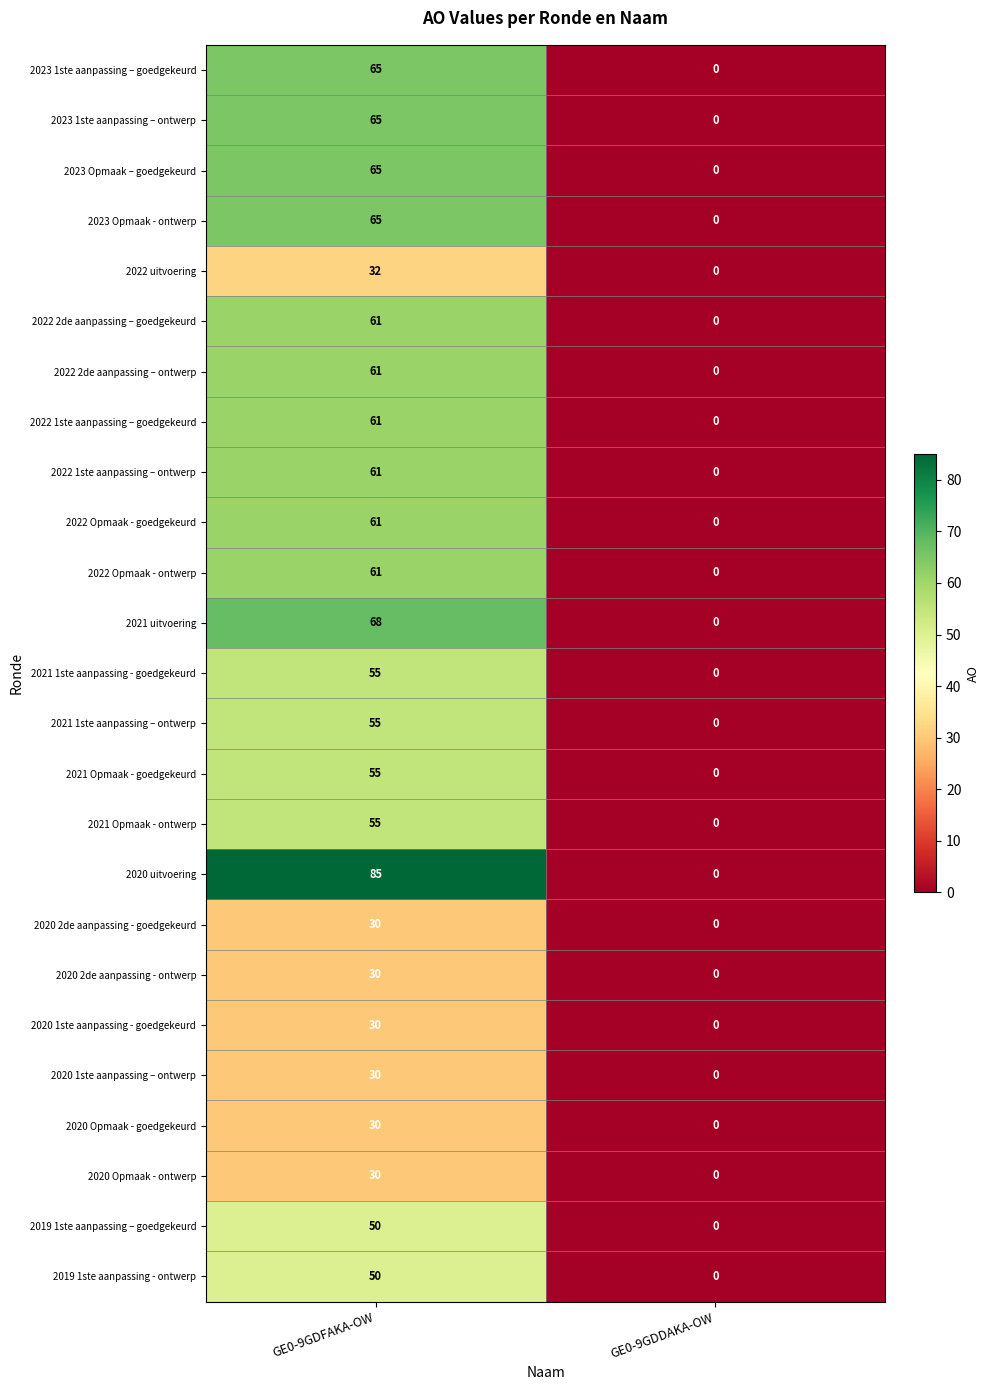

Which series changed the most between GE0-9GDFAKA-OW and GE0-9GDDAKA-OW?

2020 uitvoering